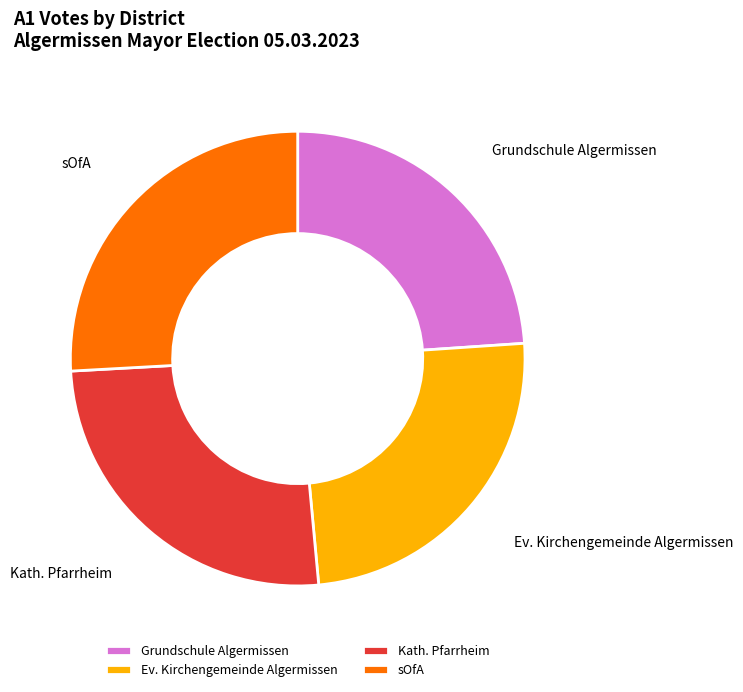

What is the ratio of the value at sOfA to the value at Grundschule Algermissen?

1.1